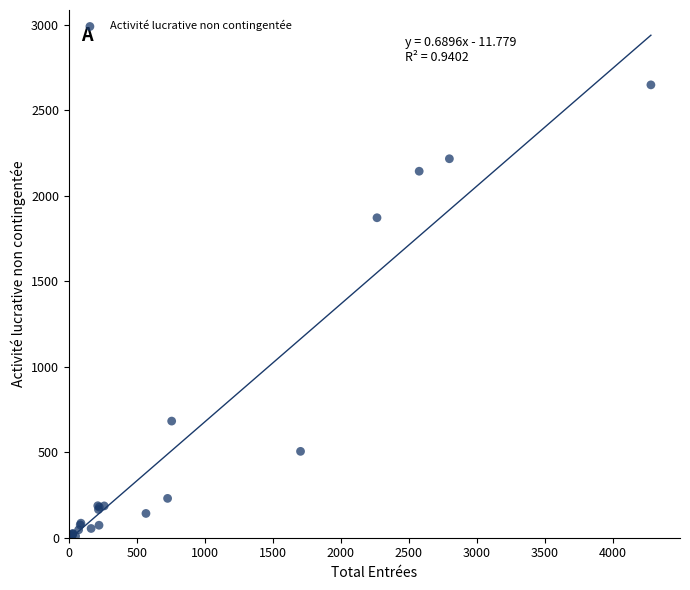

What Y value in the scatter plot is closest to 1324?

1871